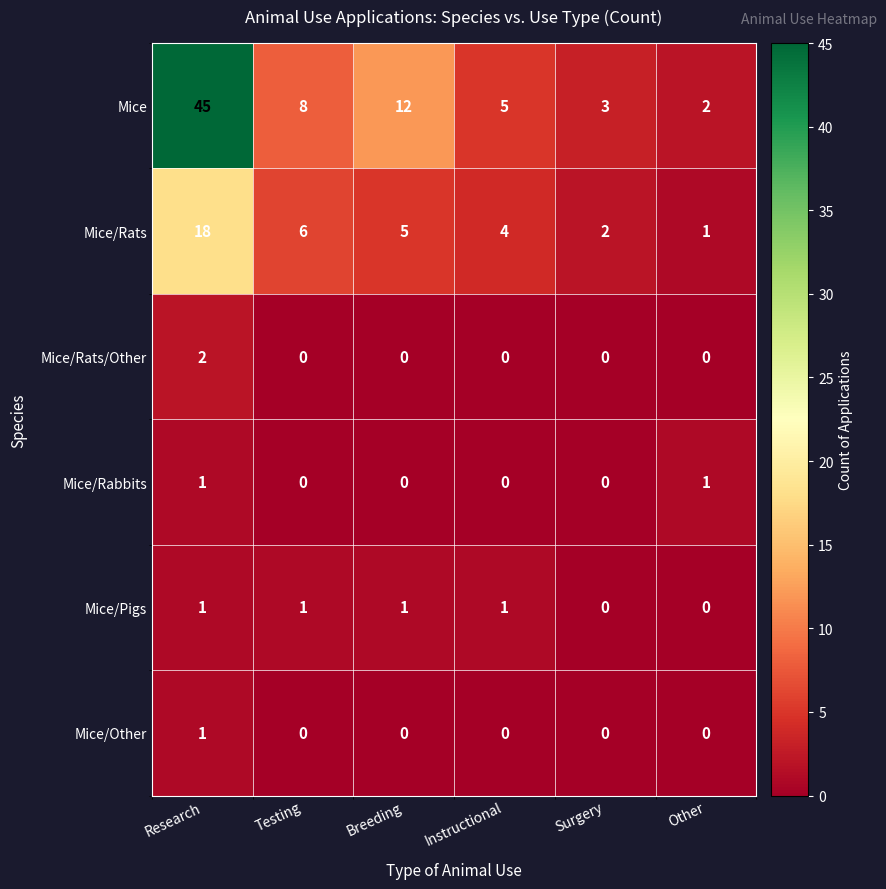

Which series has the largest total across all categories?

Mice